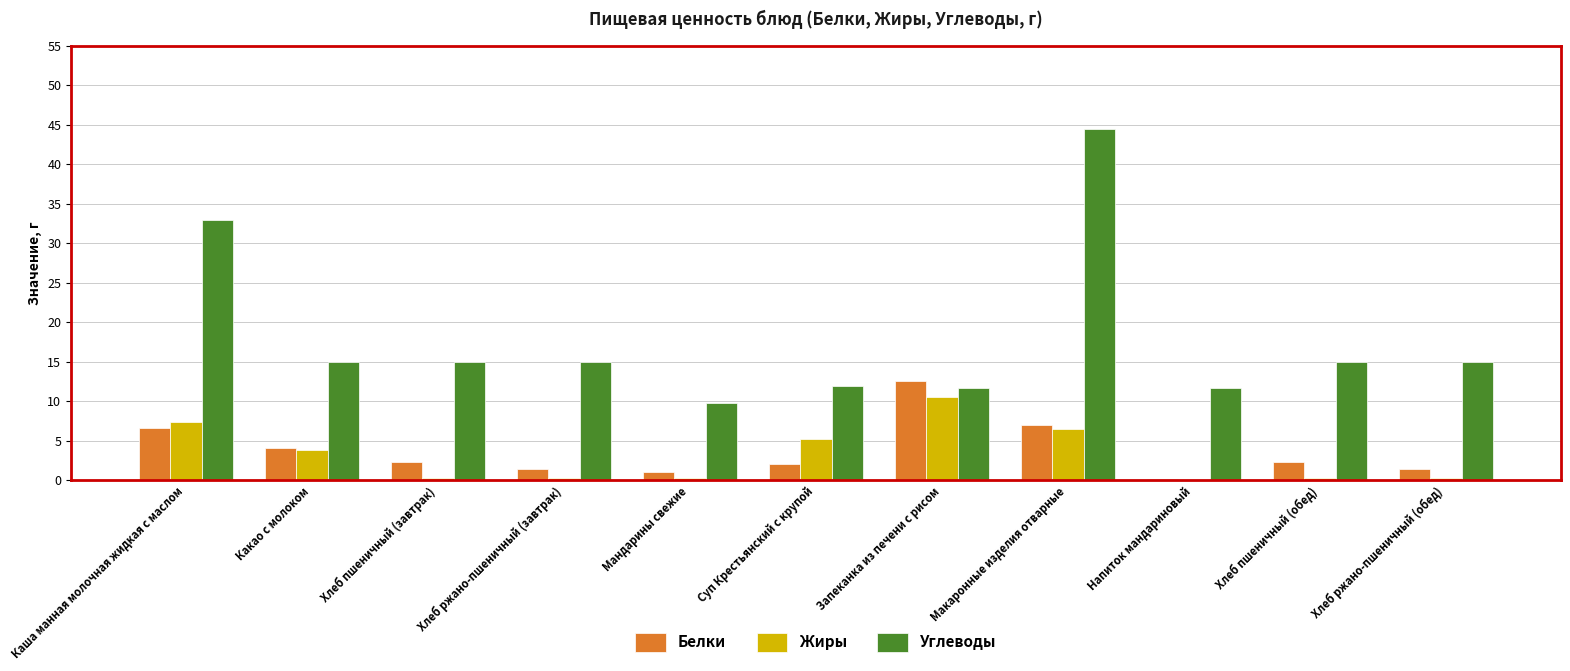

What is the maximum value for Жиры?

10.6